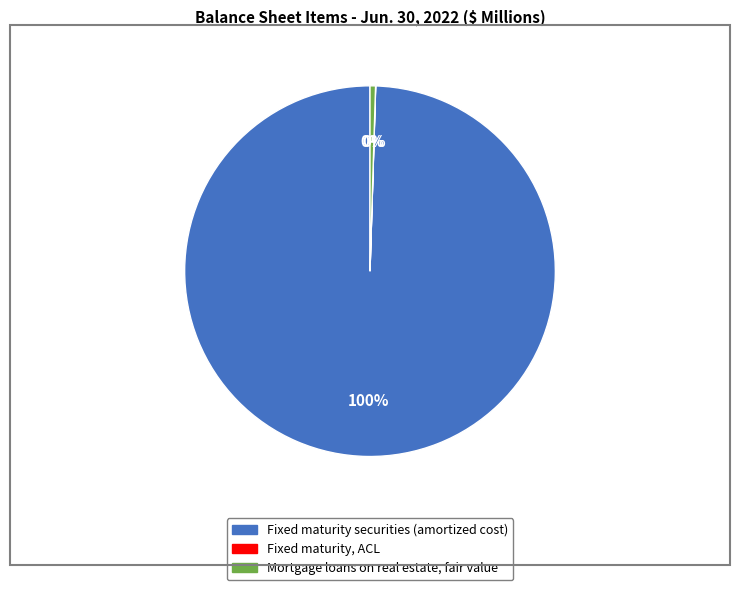

What is the largest slice in the pie chart?

Fixed maturity securities (amortized cost)